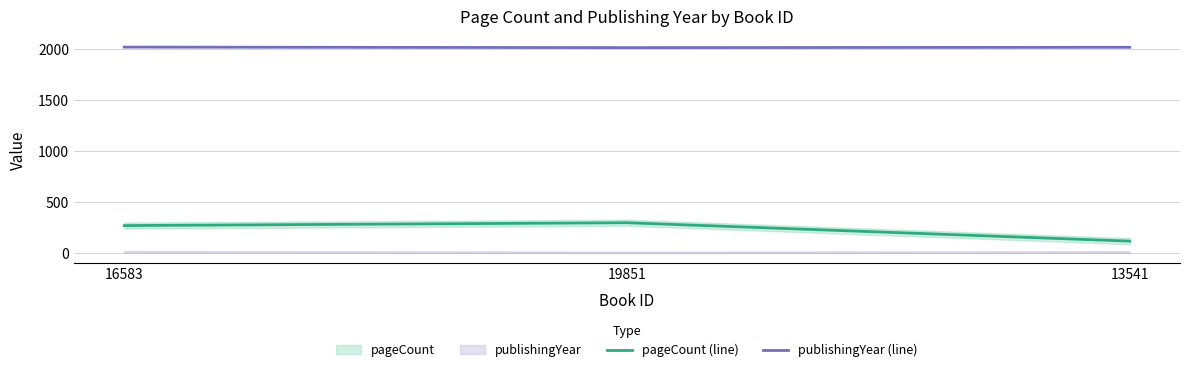

What is the spread (max minus min) of values at 19851?

1713